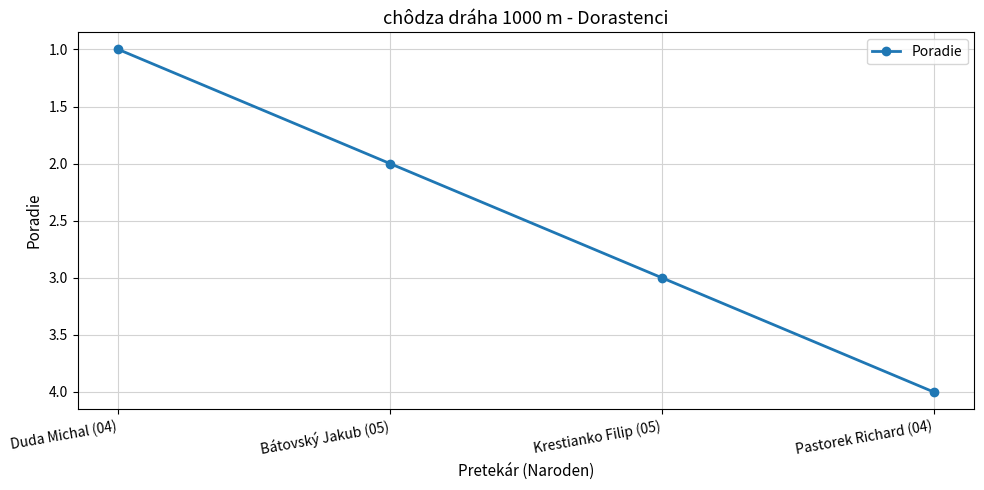

Approximately how many times larger is the value at Duda Michal (04) compared to Bátovský Jakub (05)?

0.5